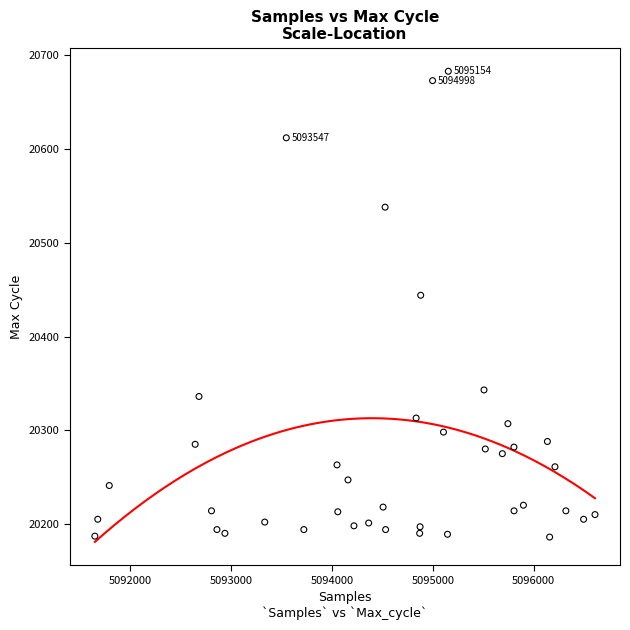

What is the range of Y values (max minus min)?

497